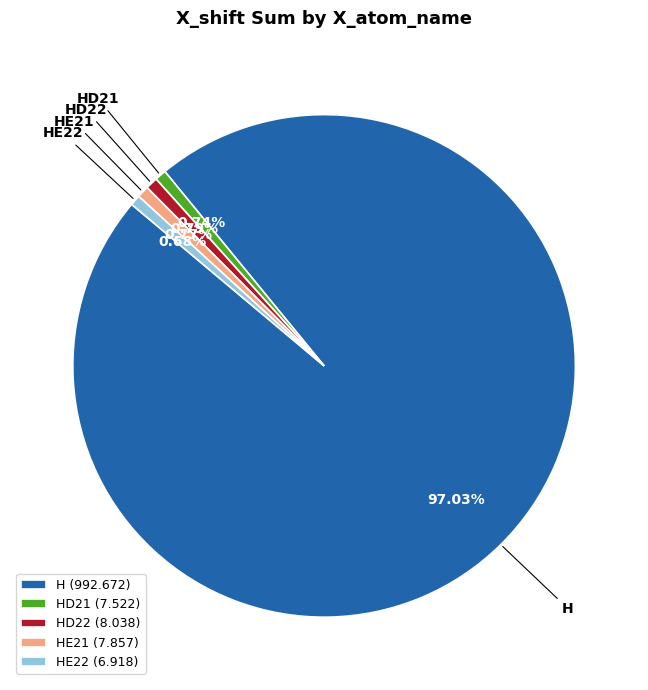

Does HE21 (7.857) account for over 50% of the chart?

No